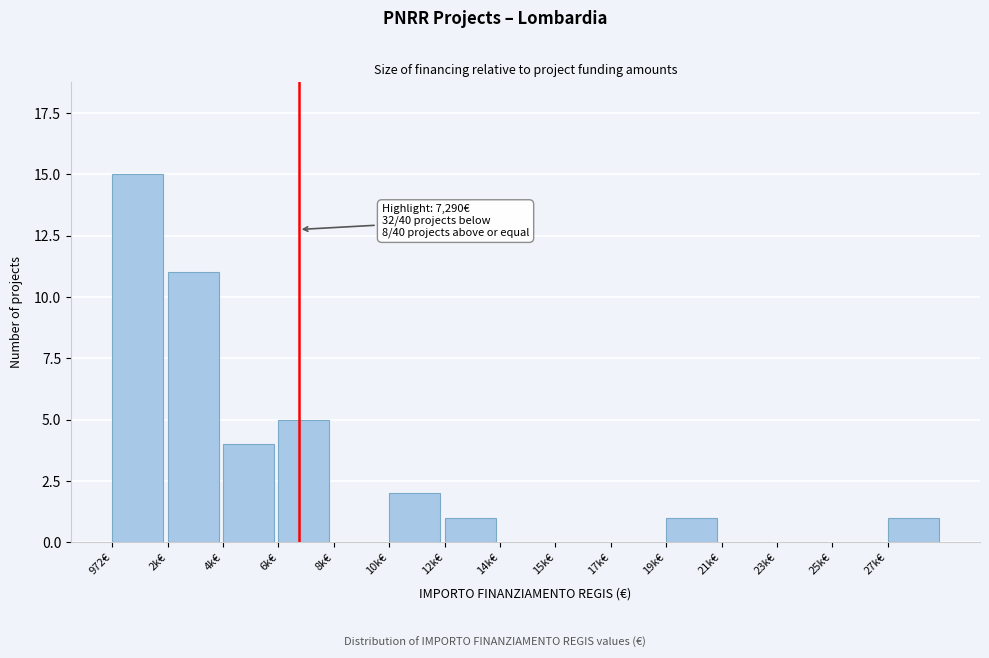

Reading right to left, transcribe all the data shown in this chart.

27k€=1	25k€=0	23k€=0	21k€=0	19k€=1	17k€=0	15k€=0	14k€=0	12k€=1	10k€=2	8k€=0	6k€=5	4k€=4	2k€=11	972€=15